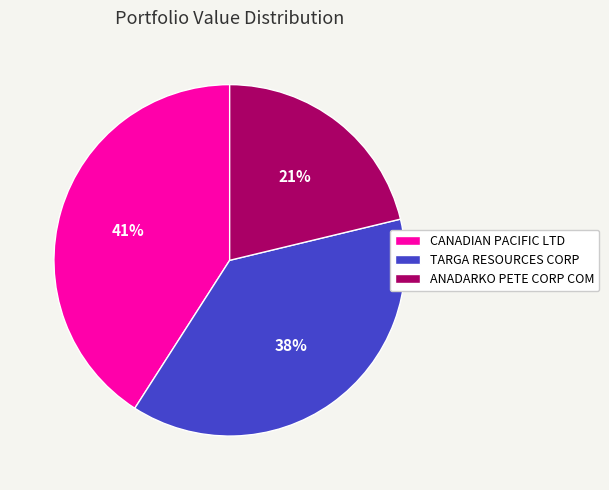

Does any single category account for the majority?

No